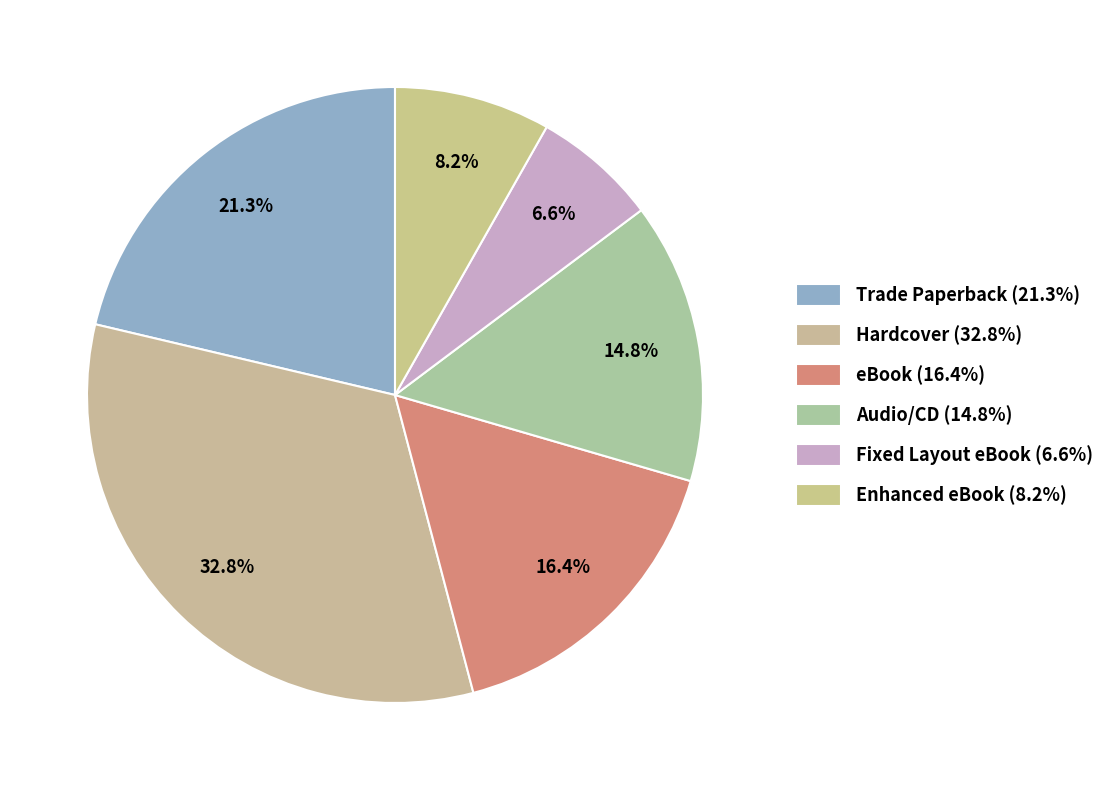

Is there any slice that represents more than half of the pie?

No